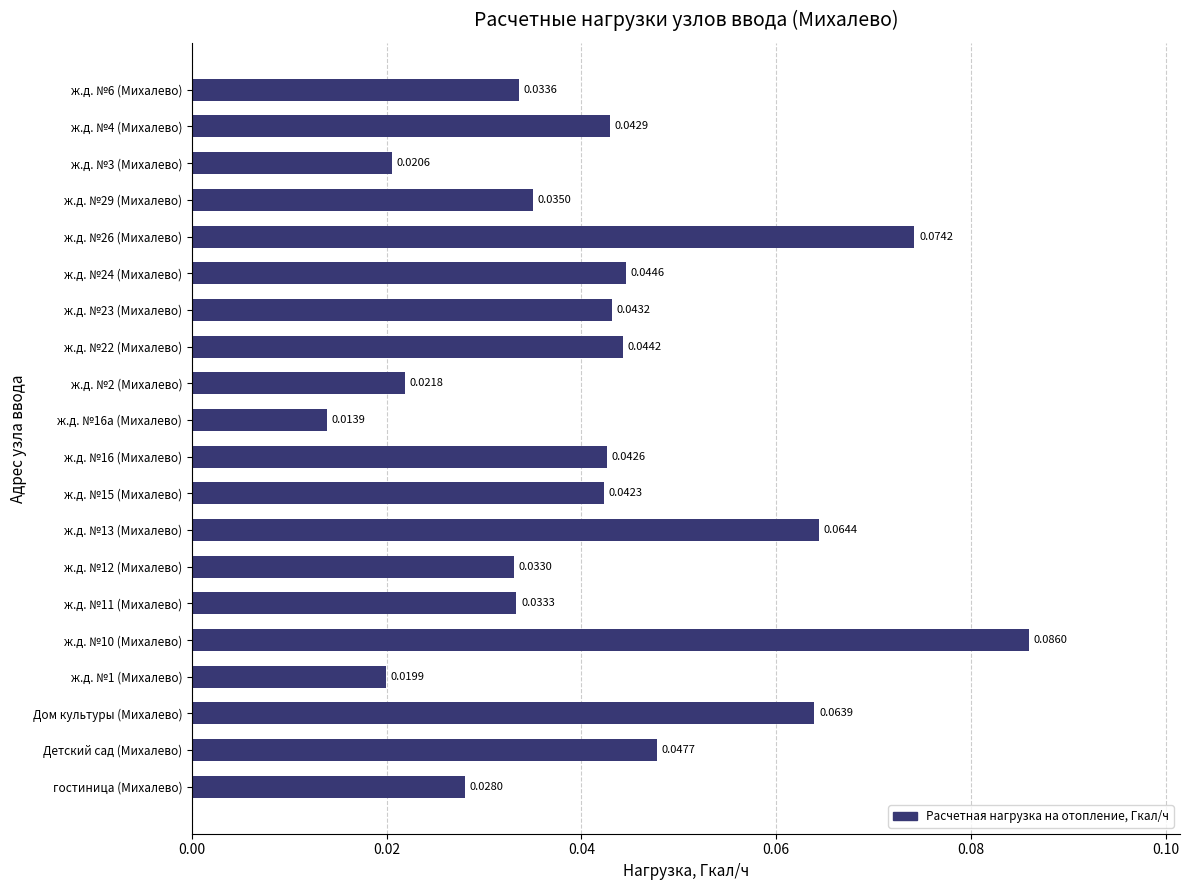

Which has a higher value, ж.д. №12 (Михалево) or ж.д. №22 (Михалево)?

ж.д. №22 (Михалево)